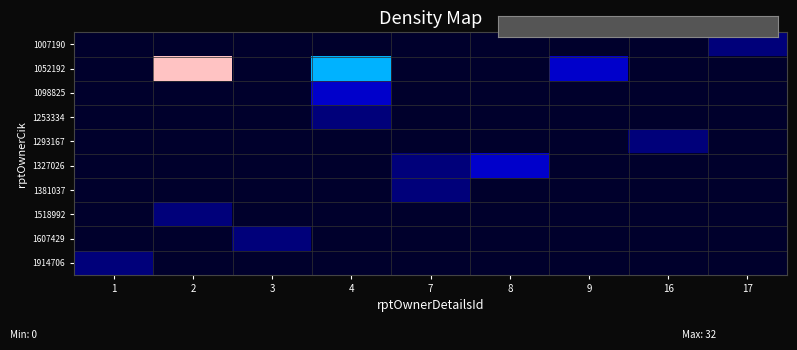

Reading left to right, extract all data points from this chart.

1007190: 1=0	2=0	3=0	4=0	7=0	8=0	9=0	16=0	17=1
1052192: 1=0	2=32	3=0	4=8	7=0	8=0	9=3	16=0	17=0
1098825: 1=0	2=0	3=0	4=3	7=0	8=0	9=0	16=0	17=0
1253334: 1=0	2=0	3=0	4=1	7=0	8=0	9=0	16=0	17=0
1293167: 1=0	2=0	3=0	4=0	7=0	8=0	9=0	16=1	17=0
1327026: 1=0	2=0	3=0	4=0	7=1	8=3	9=0	16=0	17=0
1381037: 1=0	2=0	3=0	4=0	7=1	8=0	9=0	16=0	17=0
1518992: 1=0	2=1	3=0	4=0	7=0	8=0	9=0	16=0	17=0
1607429: 1=0	2=0	3=1	4=0	7=0	8=0	9=0	16=0	17=0
1914706: 1=1	2=0	3=0	4=0	7=0	8=0	9=0	16=0	17=0